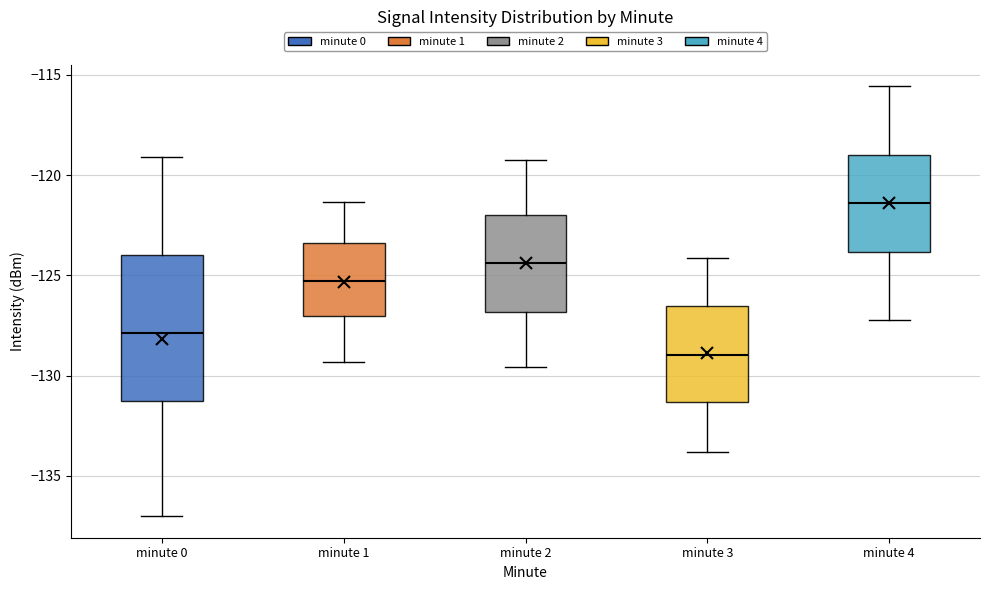

Which box's median line is the highest?

minute 4